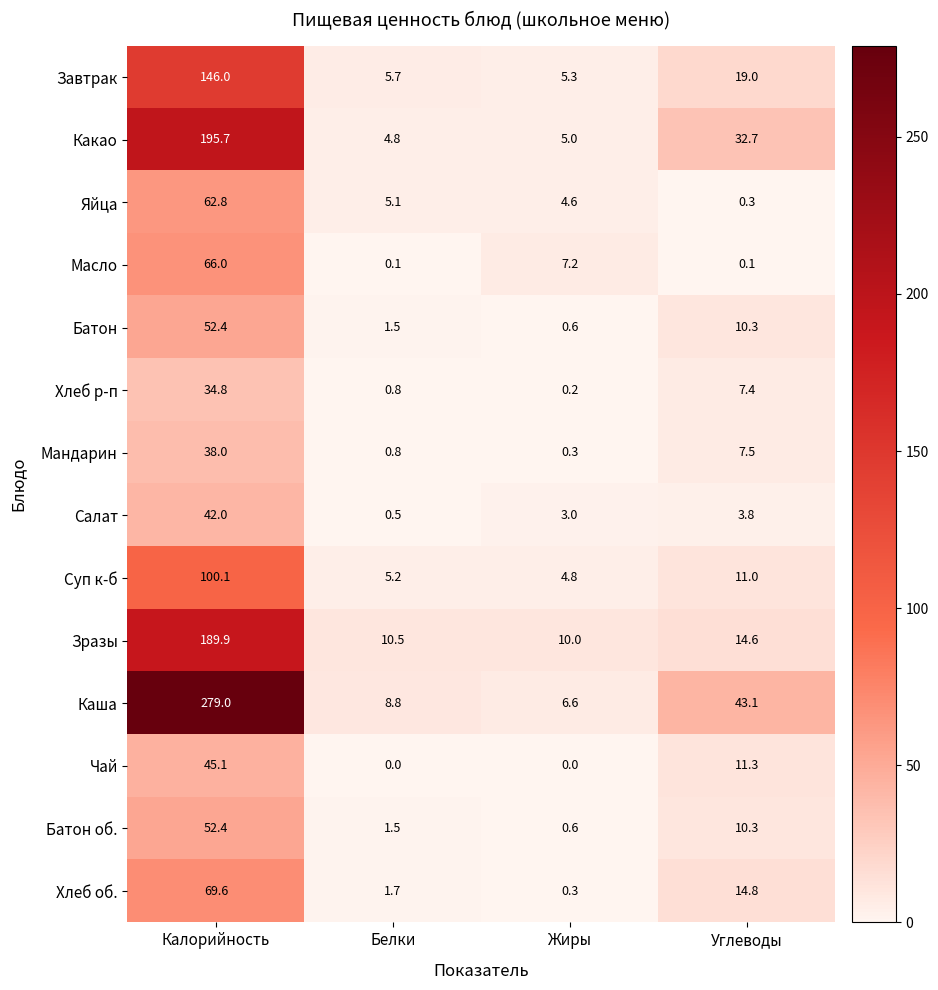

What is the difference between the highest and lowest values at Углеводы?

43.0